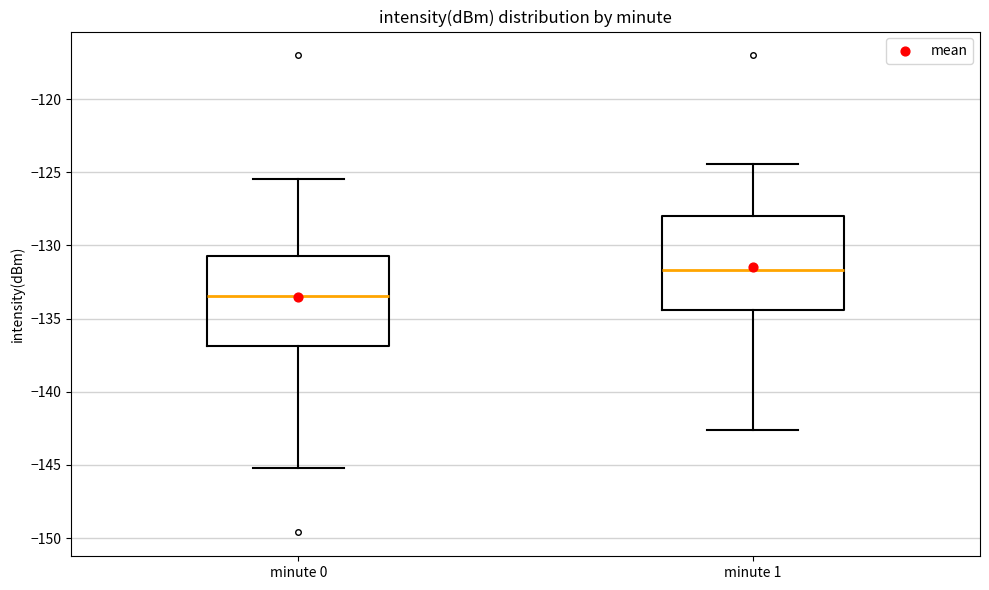

Where does the upper whisker of the box for minute 0 end on the y-axis? The values are not printed on the chart, so give them approximately, as read against the axis.

-125.5